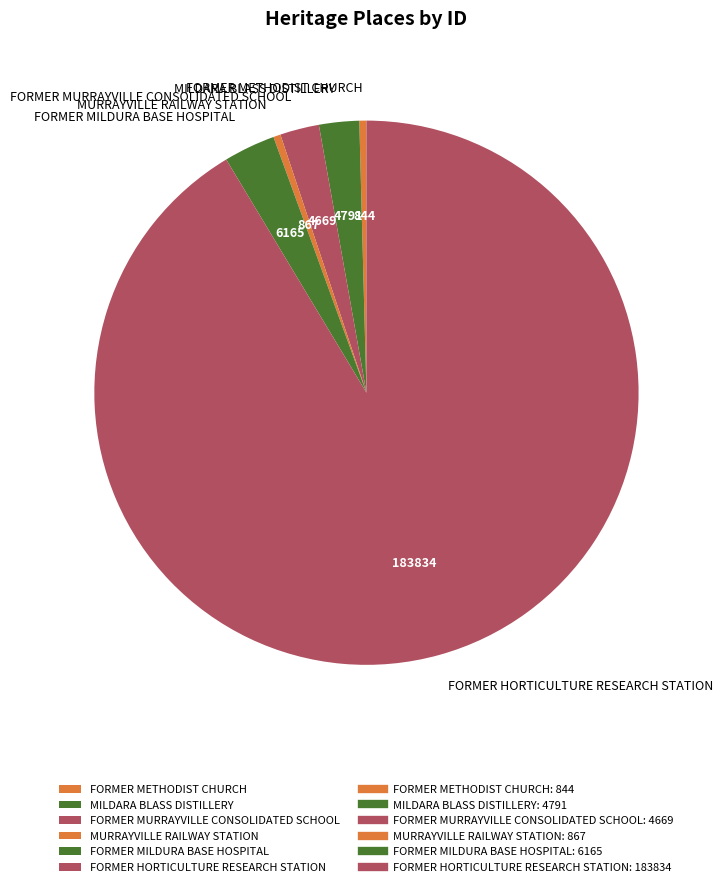

True or false: FORMER HORTICULTURE RESEARCH STATION accounts for 99% of the total.

False